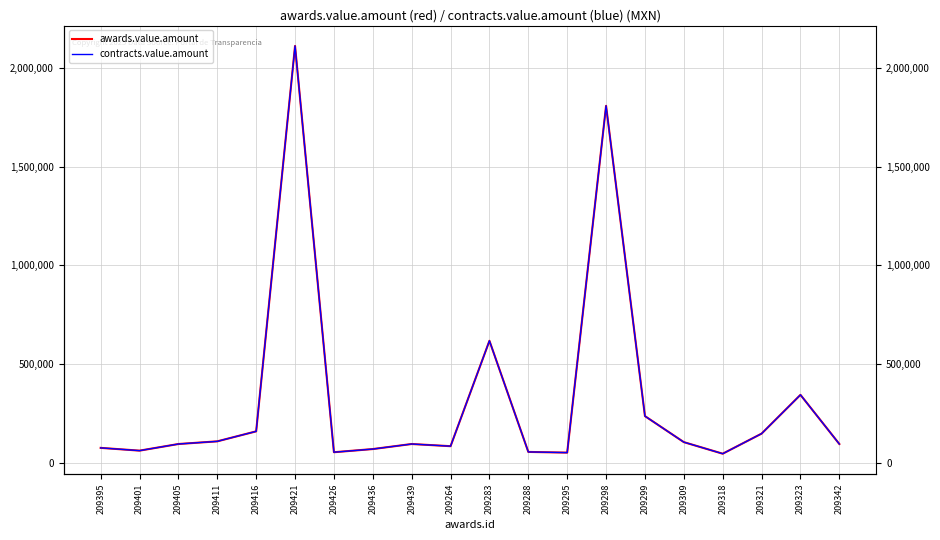

True or false: contracts.value.amount has more than 2 points higher than both neighbors.

True